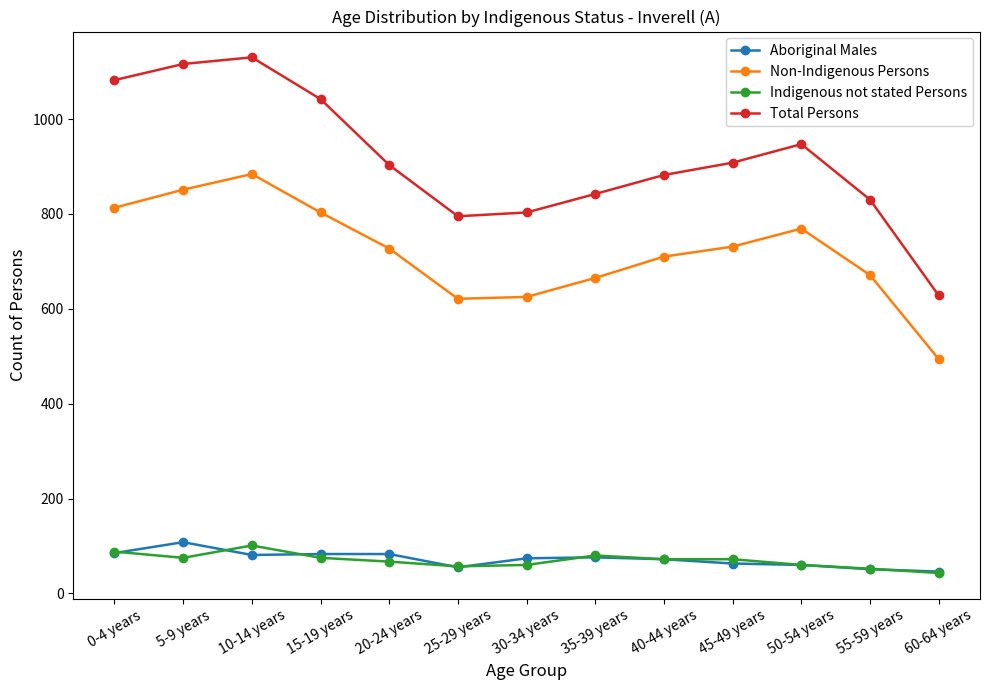

The Non-Indigenous Persons series shows 884 at 10-14 years. True or false?

True